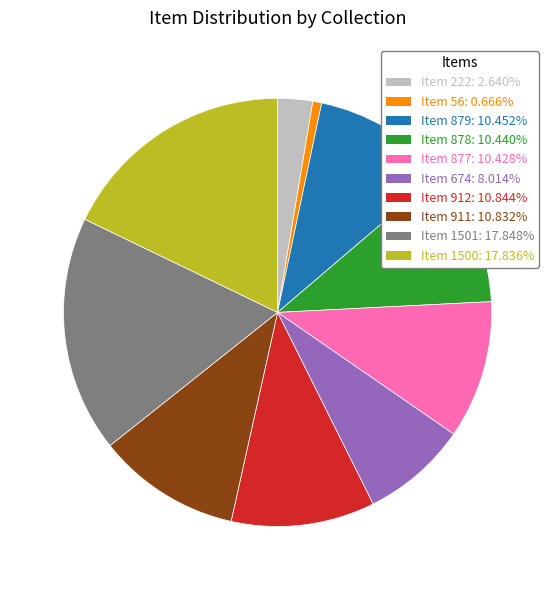

Count the number of slices in the pie.

10